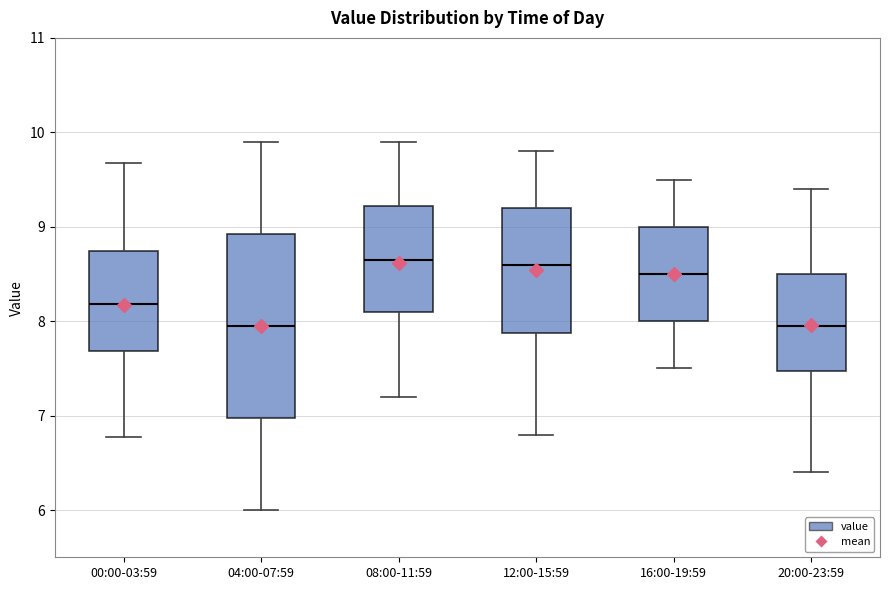

Which box is the tallest, from its lower edge to its upper edge?

04:00-07:59